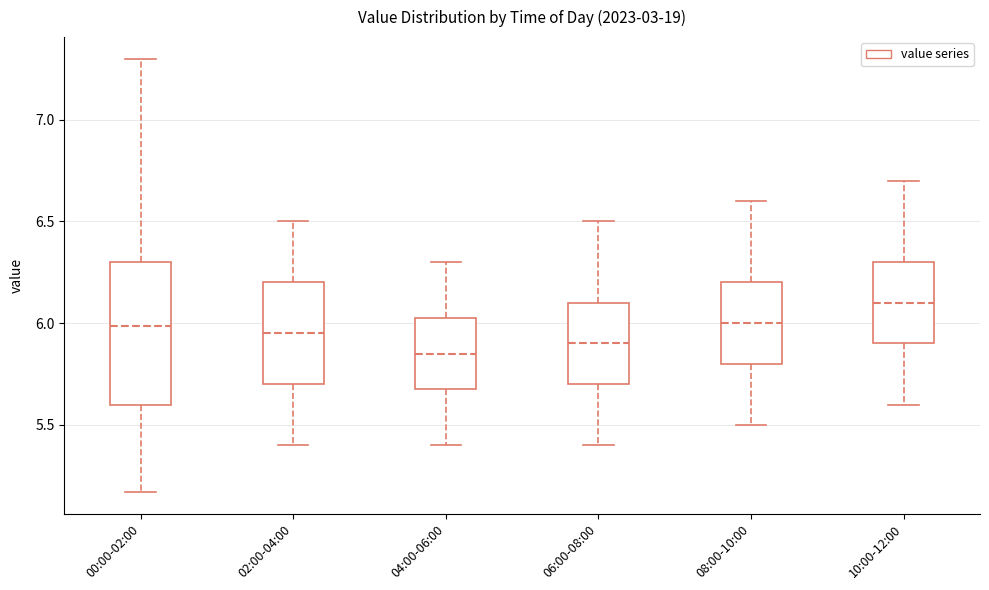

Reading left to right, transcribe this box plot: for each box, give where its median line is, the range the box spans, and where its two whiskers end, as read against the y-axis. The values are not printed on the chart, so give them approximately, as read against the axis.

00:00-02:00: median 6.00, box 5.60 to 6.30, whiskers 5.15 to 7.30
02:00-04:00: median 5.95, box 5.70 to 6.20, whiskers 5.40 to 6.50
04:00-06:00: median 5.85, box 5.70 to 6.05, whiskers 5.40 to 6.30
06:00-08:00: median 5.90, box 5.70 to 6.10, whiskers 5.40 to 6.50
08:00-10:00: median 6.00, box 5.80 to 6.20, whiskers 5.50 to 6.60
10:00-12:00: median 6.10, box 5.90 to 6.30, whiskers 5.60 to 6.70